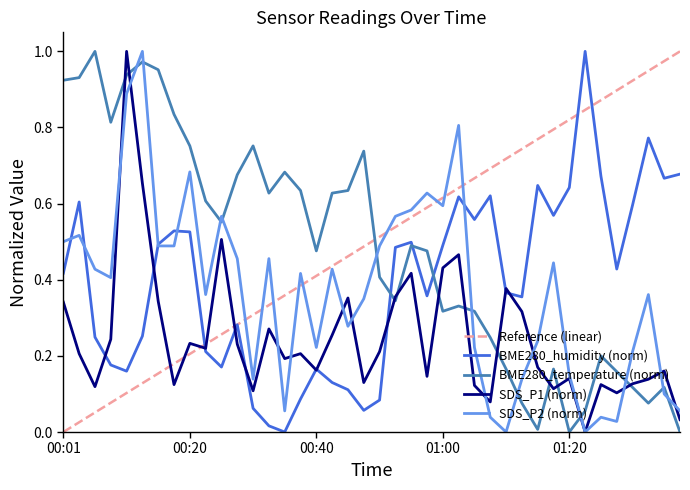

What is the difference between the highest and lowest values at 01:12?

0.3